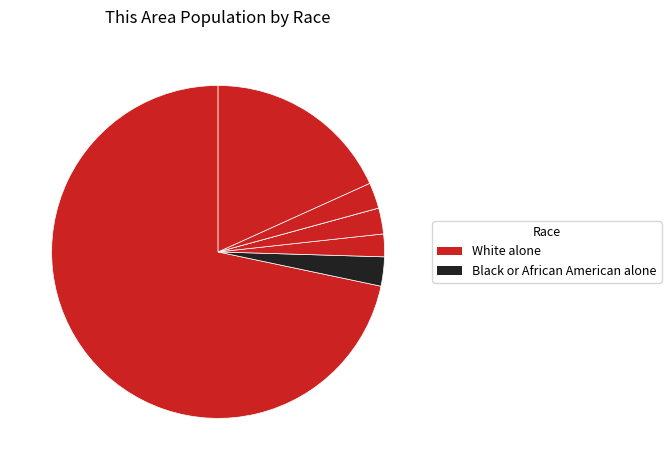

Which slice is the largest?

White alone